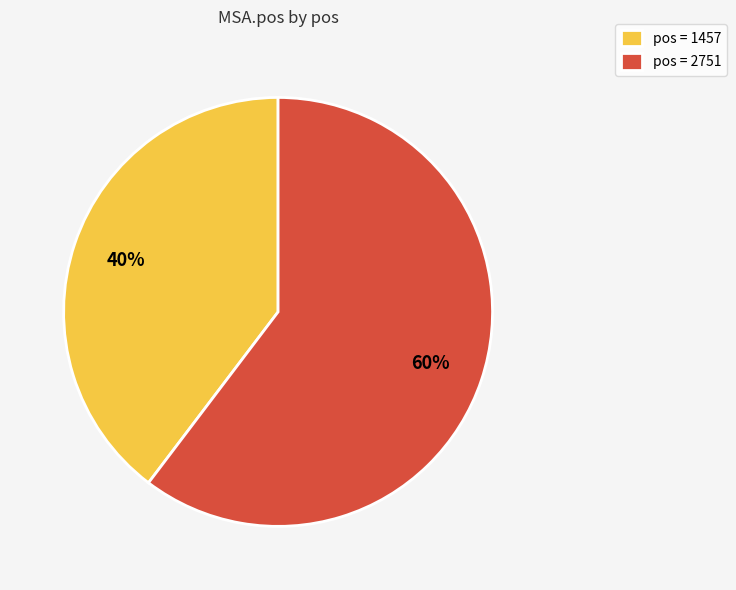

To the nearest percent, what is the average slice percentage?

50%